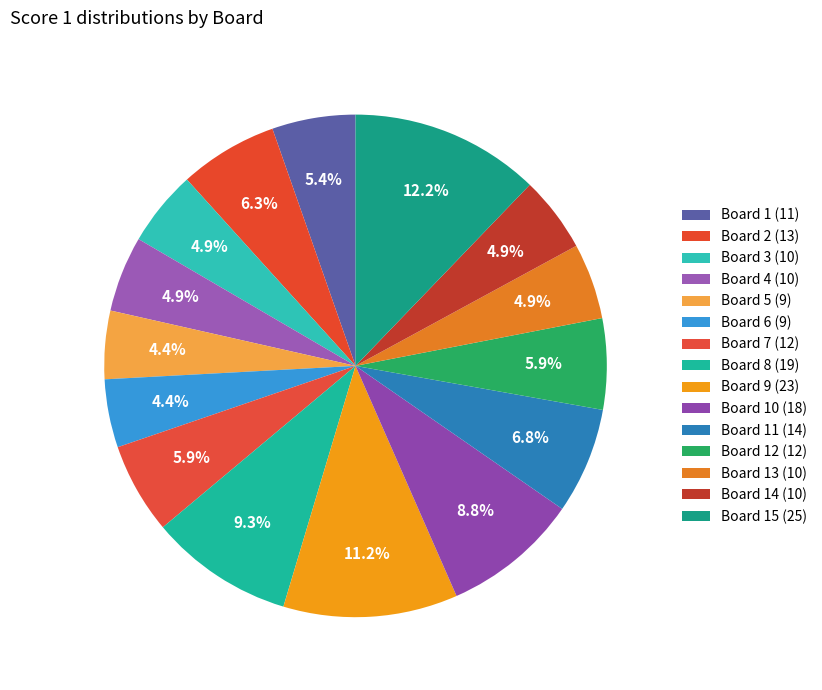

To the nearest percent, what is the difference between the Board 13 (10) and Board 12 (12) slice percentages?

1%